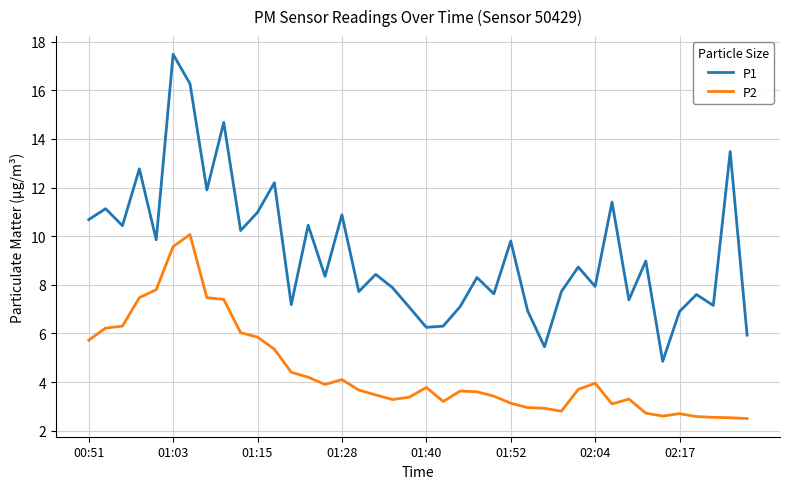

List the series in order of their overall mean, highest first.

P1, P2